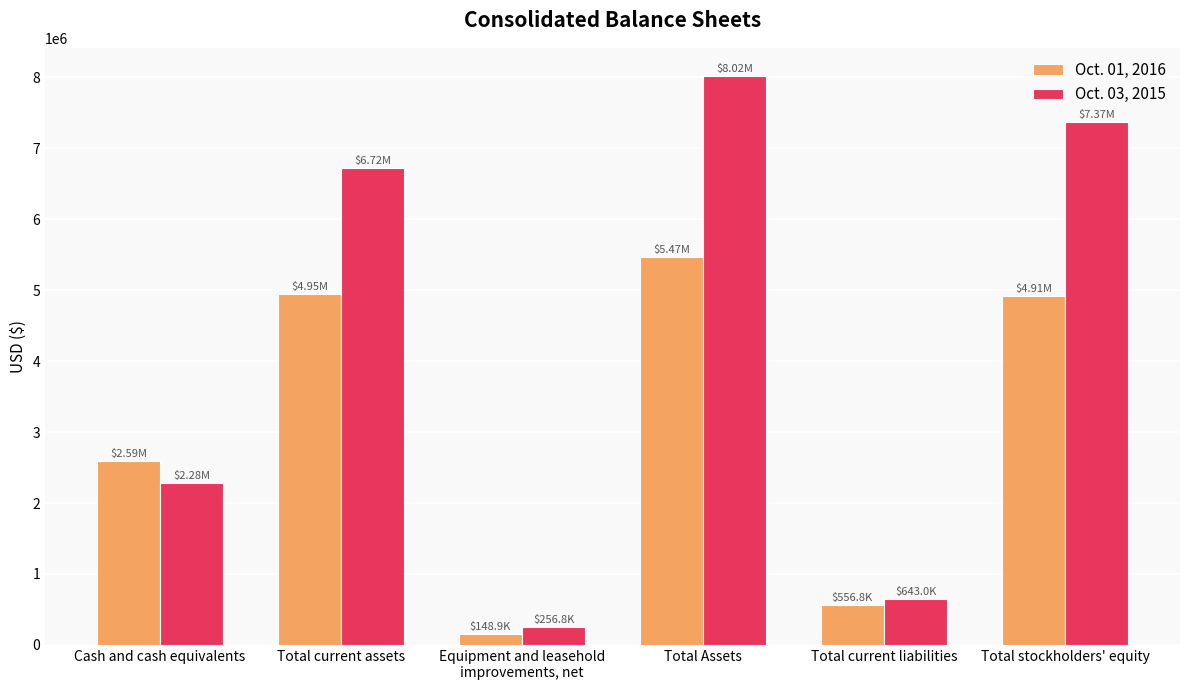

How many bars are there in total?

12